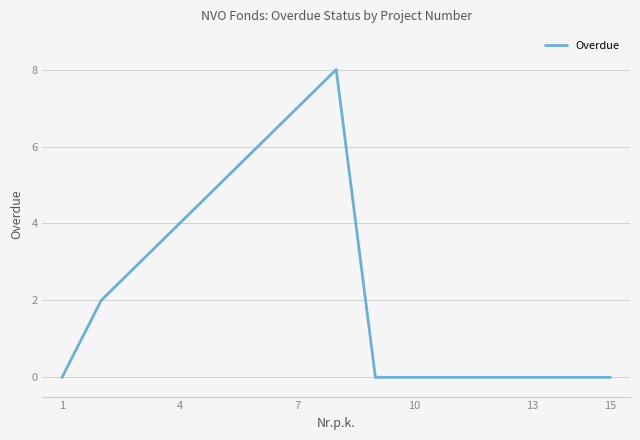

What is the difference between the maximum and minimum values?

8